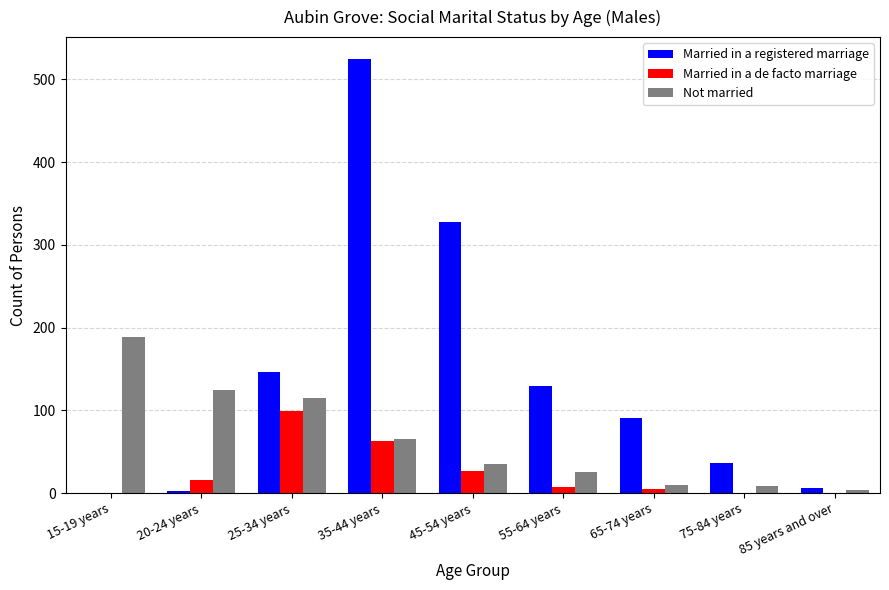

At which label does Married in a registered marriage reach its peak?

35-44 years